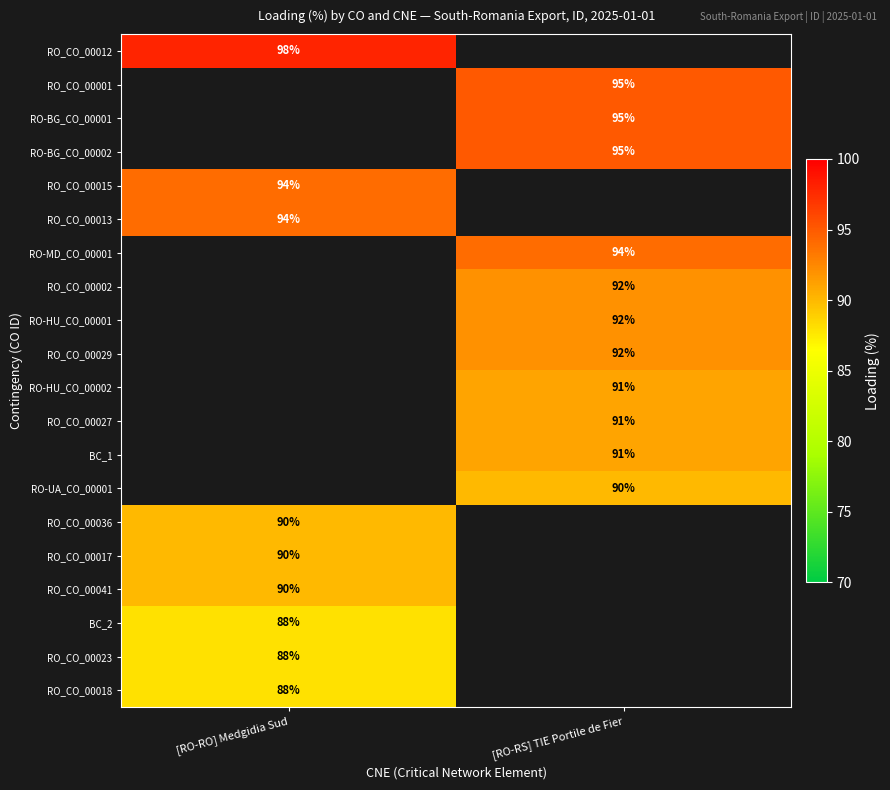

Between [RO-RO] Medgidia Sud and [RO-RS] TIE Portile de Fier, which is larger?

[RO-RS] TIE Portile de Fier